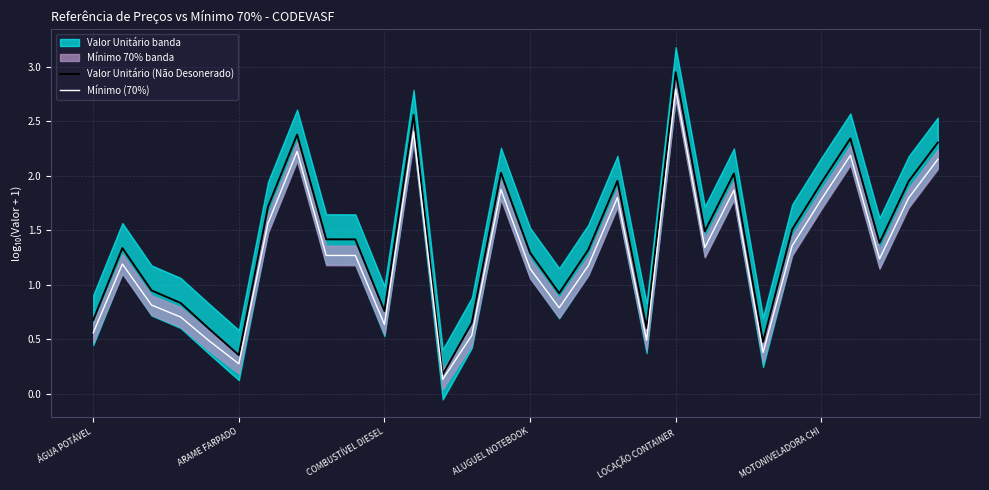

What is the value of the Valor Unitário (Não Desonerado) point at the 21st from the left?

3.0